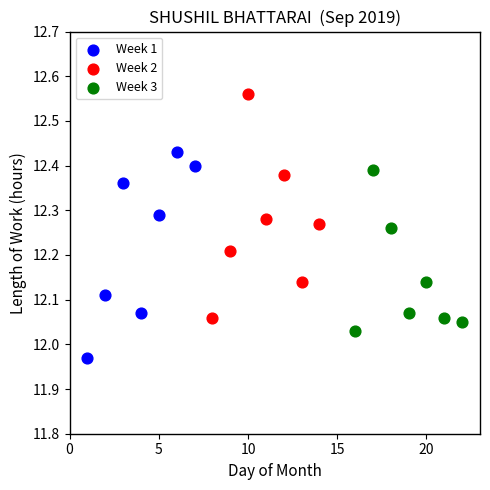

Which series reaches the maximum Y coordinate?

Week 2